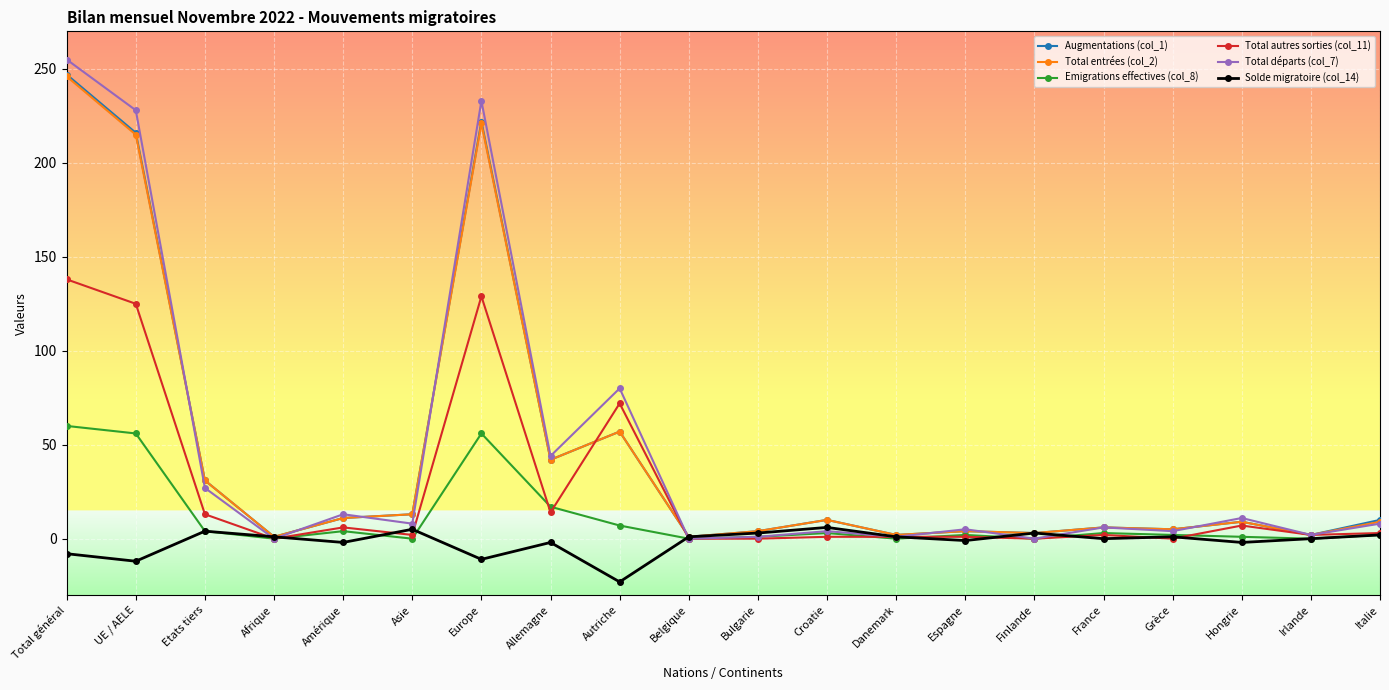

What is the minimum value shown in the chart?

-23